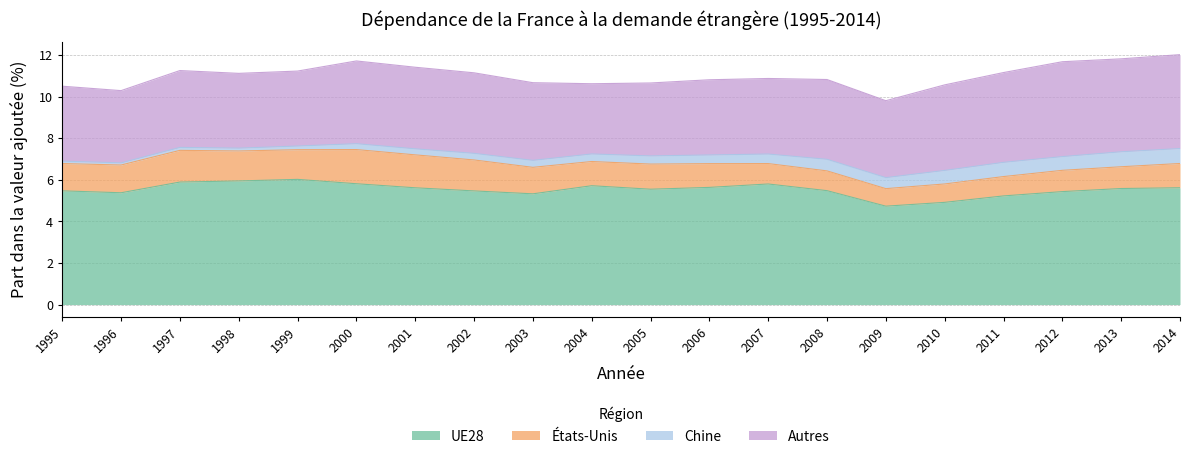

Reading left to right, list all the values displayed in this chart.

UE28: 1995=5.5	1996=5.4	1997=5.9	1998=5.9	1999=6.0	2000=5.8	2001=5.6	2002=5.5	2003=5.3	2004=5.7	2005=5.5	2006=5.6	2007=5.8	2008=5.5	2009=4.7	2010=4.9	2011=5.2	2012=5.4	2013=5.6	2014=5.6
États-Unis: 1995=1.3	1996=1.3	1997=1.5	1998=1.4	1999=1.4	2000=1.6	2001=1.6	2002=1.5	2003=1.3	2004=1.2	2005=1.2	2006=1.1	2007=1.0	2008=1.0	2009=0.8	2010=0.9	2011=0.9	2012=1.0	2013=1.0	2014=1.2
Chine: 1995=0.1	1996=0.1	1997=0.1	1998=0.1	1999=0.2	2000=0.3	2001=0.3	2002=0.3	2003=0.3	2004=0.4	2005=0.4	2006=0.4	2007=0.5	2008=0.6	2009=0.5	2010=0.7	2011=0.7	2012=0.7	2013=0.7	2014=0.7
Autres: 1995=3.6	1996=3.5	1997=3.7	1998=3.6	1999=3.6	2000=4.0	2001=3.9	2002=3.9	2003=3.7	2004=3.4	2005=3.5	2006=3.6	2007=3.6	2008=3.8	2009=3.7	2010=4.1	2011=4.3	2012=4.6	2013=4.5	2014=4.5